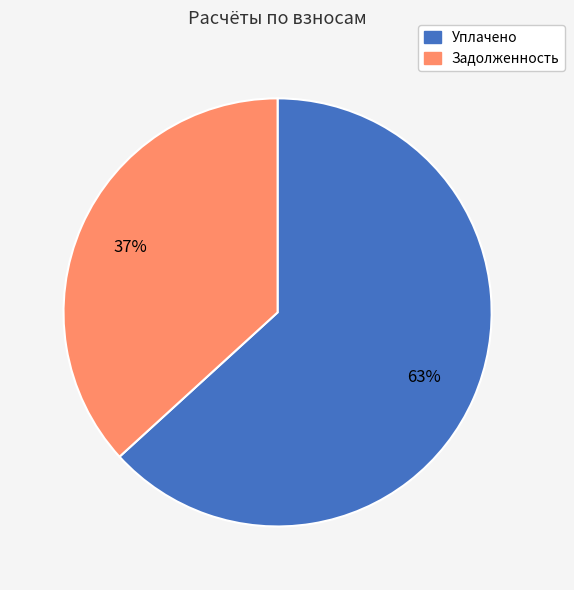

Count the number of slices in the pie.

2